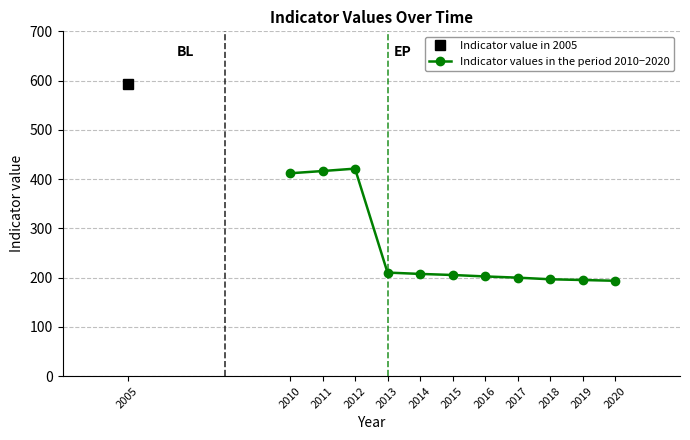

Is it true that Indicator values in the period 2010−2020 equals 205.4 at 2015?

True